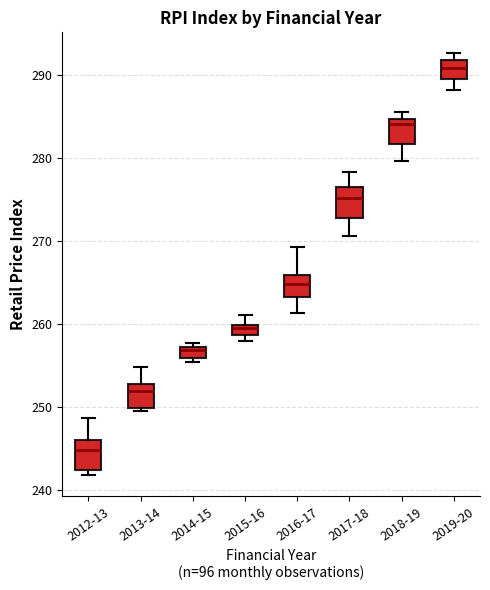

Where is the lower edge of the box for 2014-15 on the y-axis? The values are not printed on the chart, so give them approximately, as read against the axis.

256